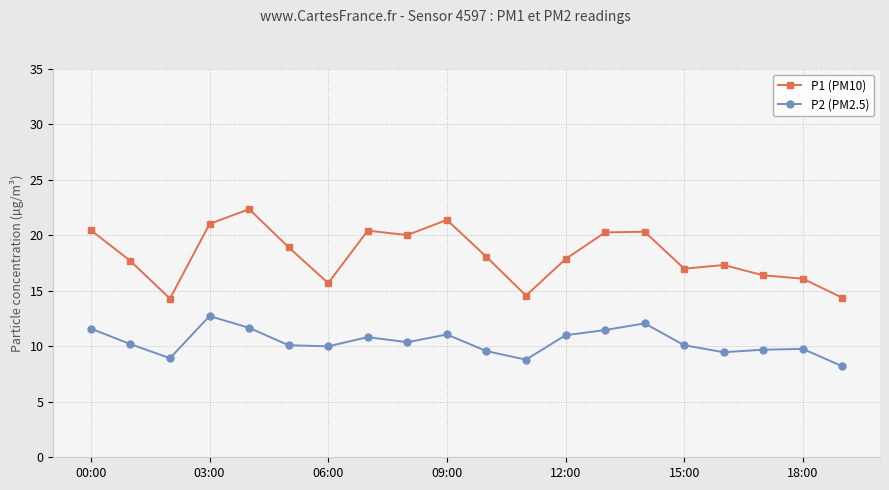

True or false: P2 (PM2.5) and P1 (PM10) cross at least once.

False